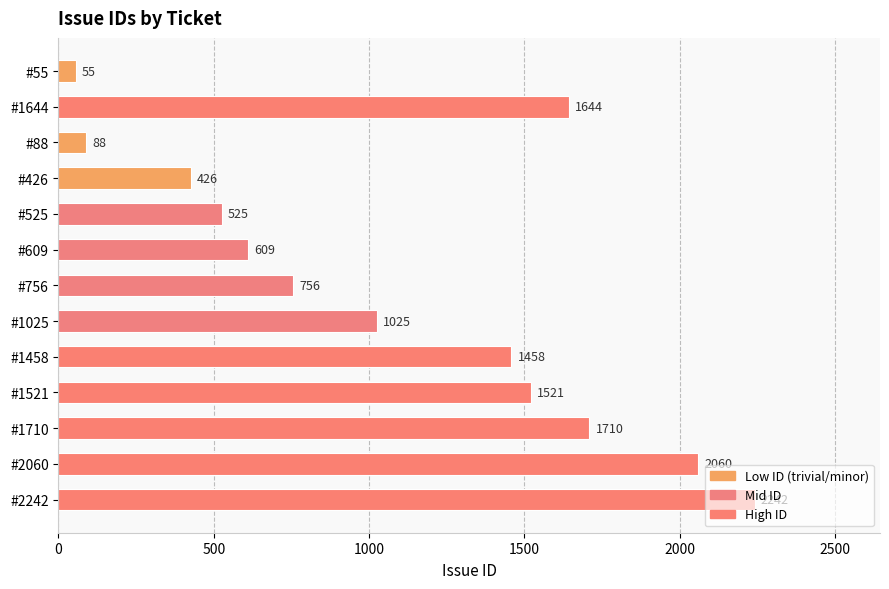

What is the label of the 13th bar from the top?

#2242